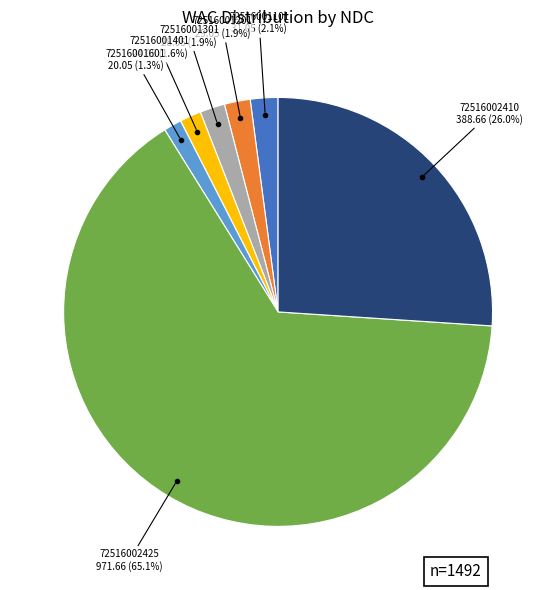

Is there a majority slice in this chart?

Yes